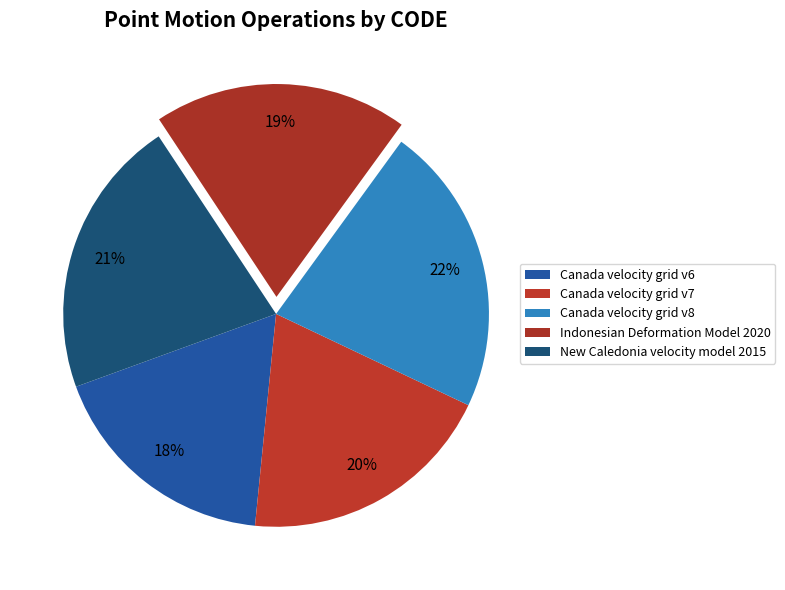

How many slices are in this pie chart?

5